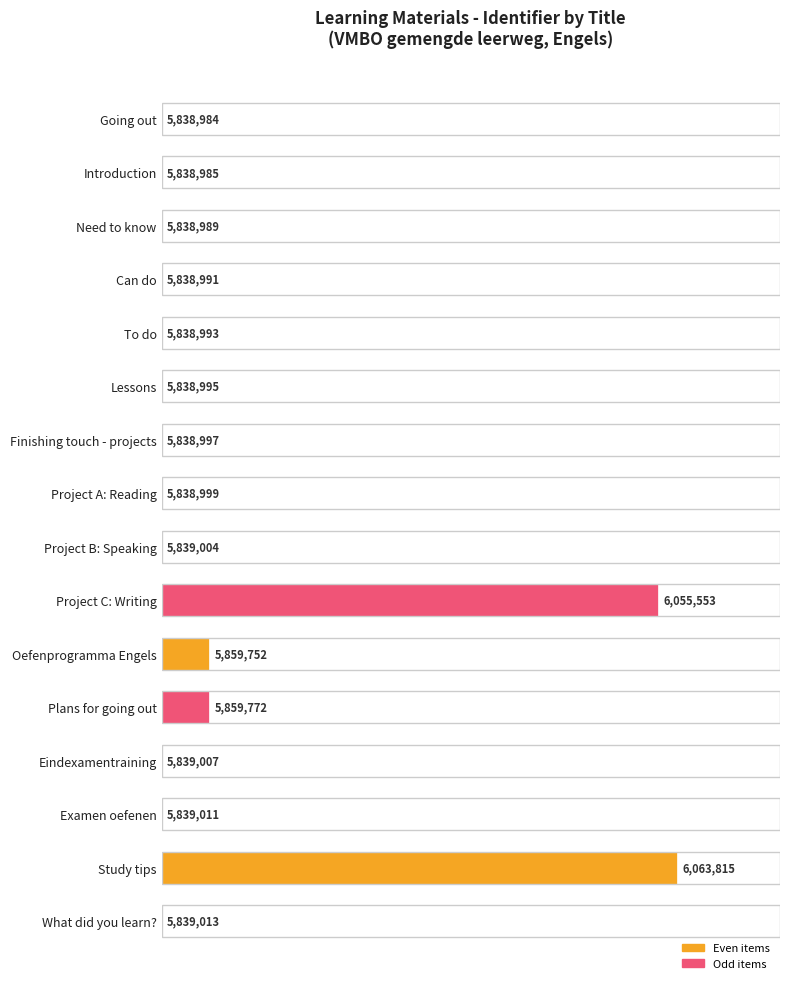

Are the bars horizontal?

Yes